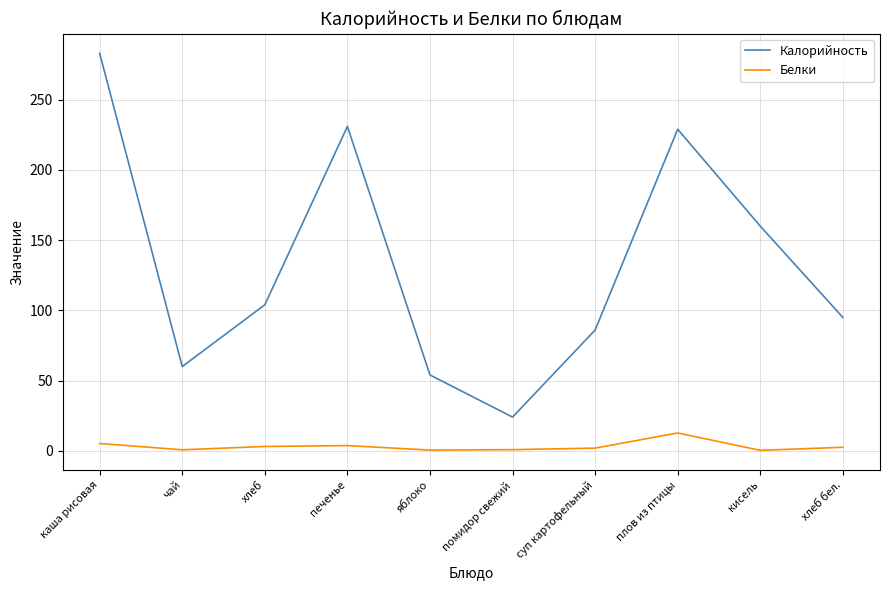

True or false: Калорийность has a value of 87.4 at чай.

False